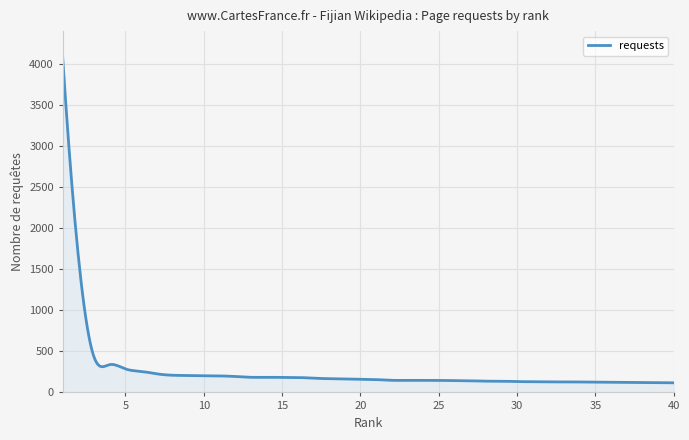

What is the difference between the maximum and minimum values?

3955.0